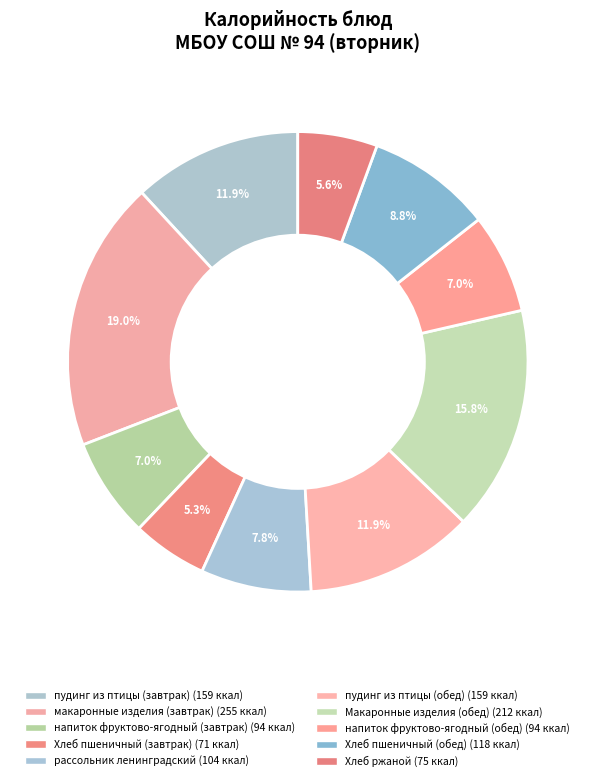

How many segments does this pie chart have?

10